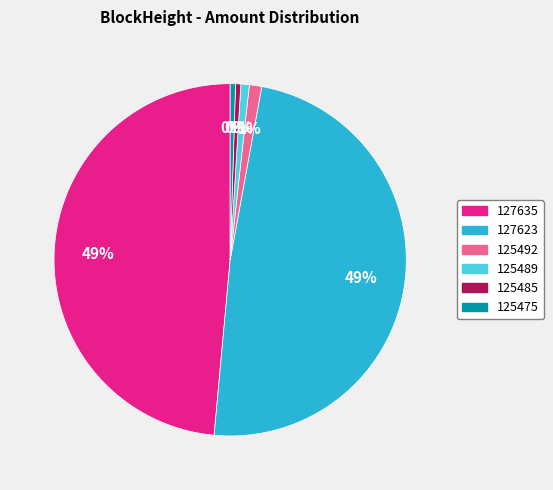

To the nearest percent, what portion does 127635 represent?

49%